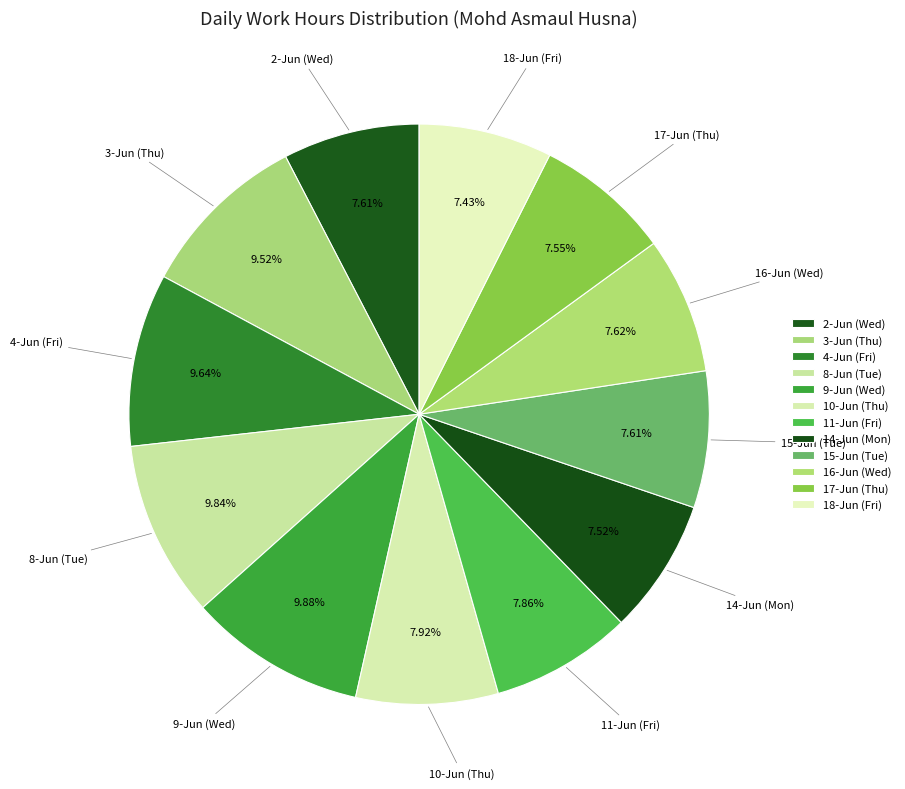

Is there a majority slice in this chart?

No